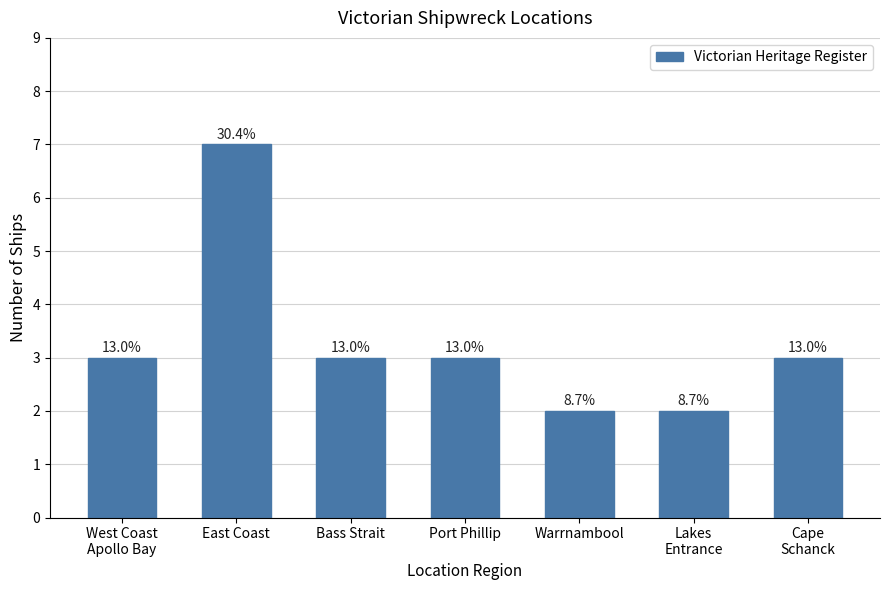

What is the difference between the maximum and second lowest values?

5